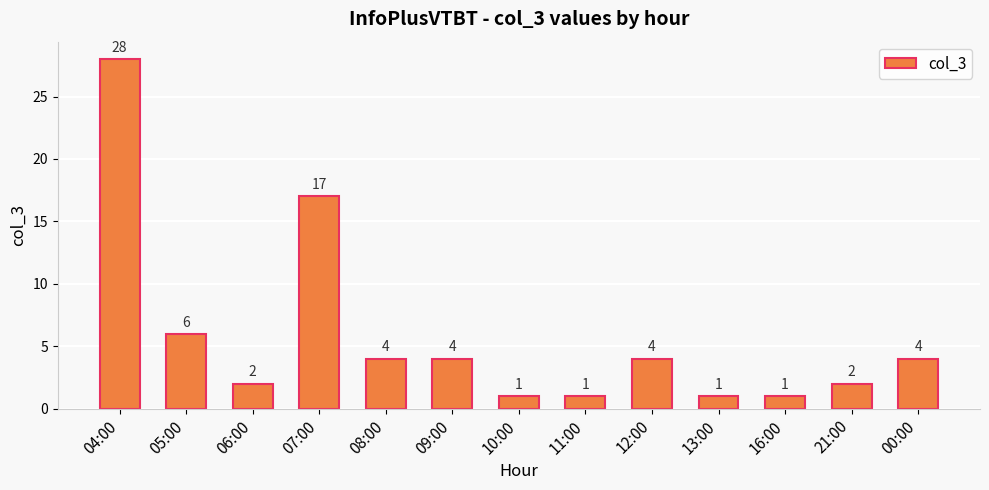

What is the sum of all values?

75